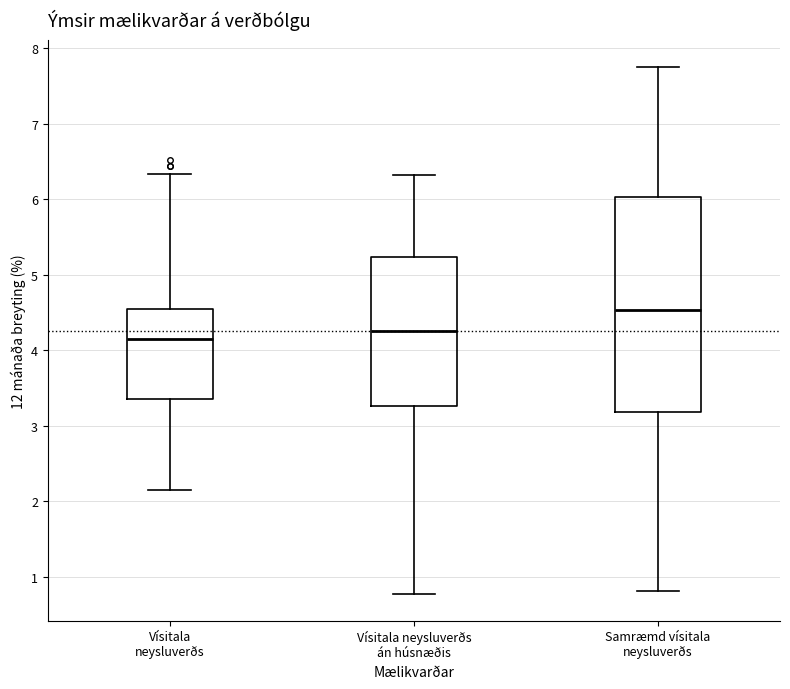

Which box's median line is the lowest?

Vísitala neysluverðs